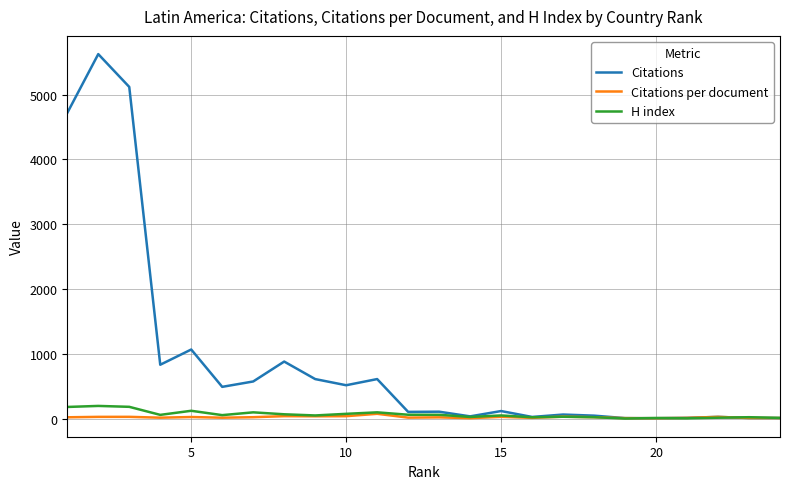

What is the greatest value displayed?

5623.0